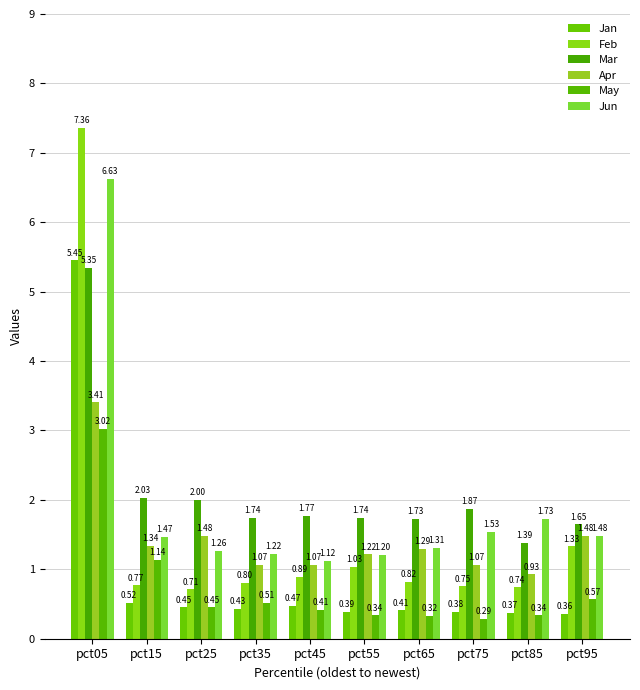

How many bars are there in each group?

6